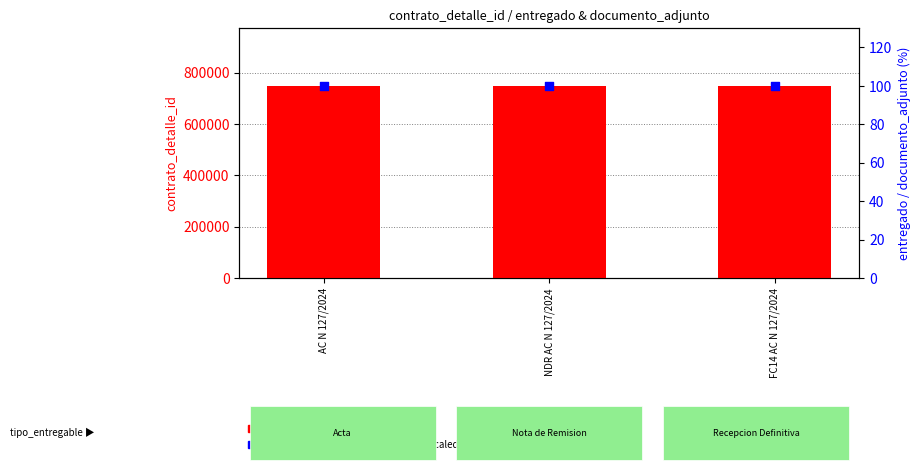

Which series contains the lowest Y value?

entregado (scaled)